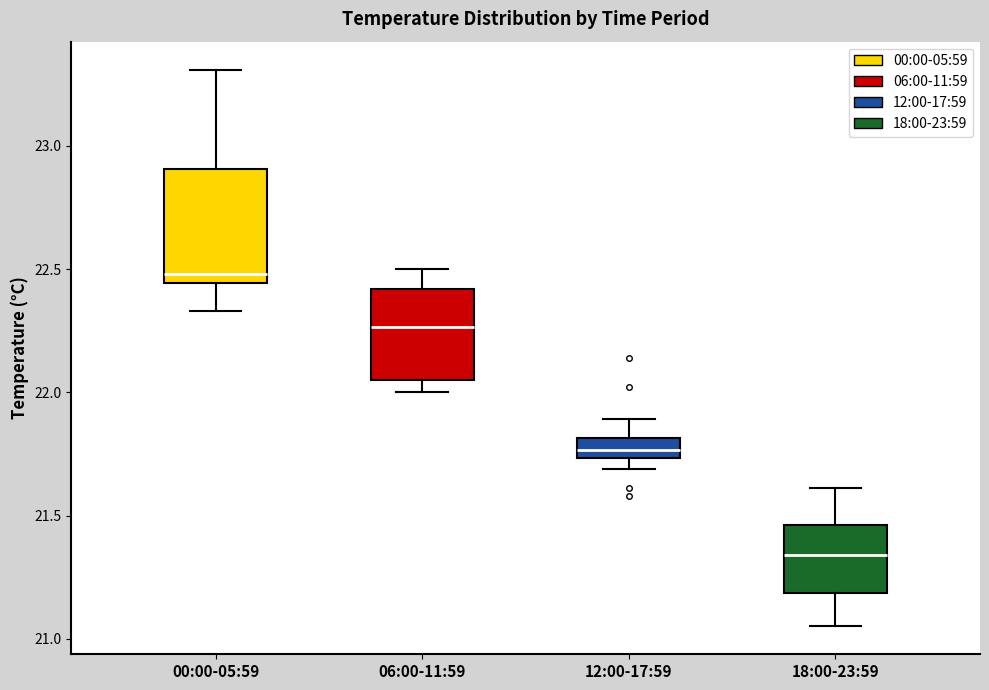

Reading left to right, transcribe this box plot: for each box, give where its median line is, the range the box spans, and where its two whiskers end, as read against the y-axis. The values are not printed on the chart, so give them approximately, as read against the axis.

00:00-05:59: median 22.50, box 22.45 to 22.90, whiskers 22.35 to 23.30
06:00-11:59: median 22.25, box 22.05 to 22.40, whiskers 22.00 to 22.50
12:00-17:59: median 21.75 (inside the box), box 21.75 to 21.80, whiskers 21.70 to 21.90
18:00-23:59: median 21.35, box 21.20 to 21.45, whiskers 21.05 to 21.60